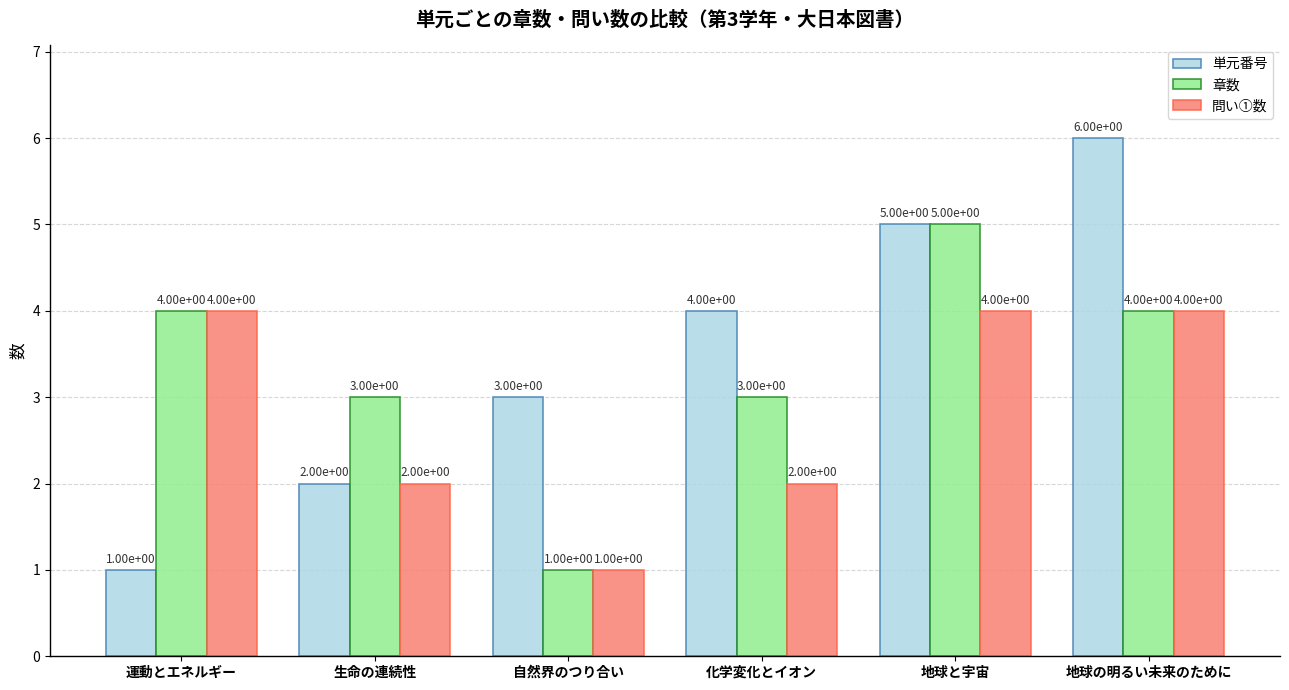

Which series has the largest total across all categories?

単元番号